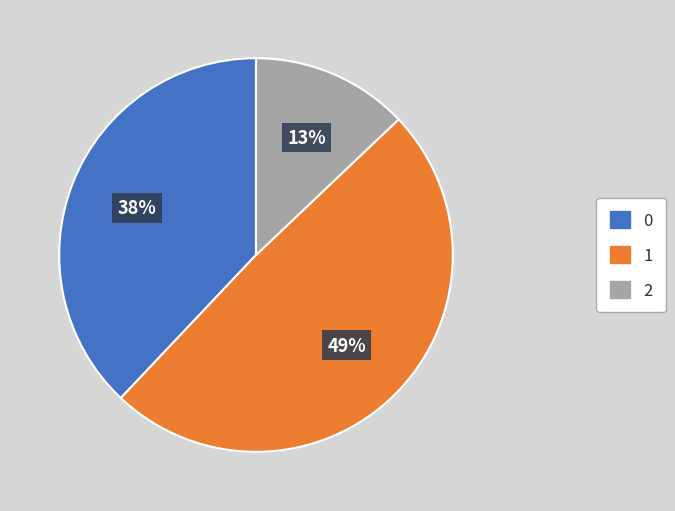

How many segments does this pie chart have?

3